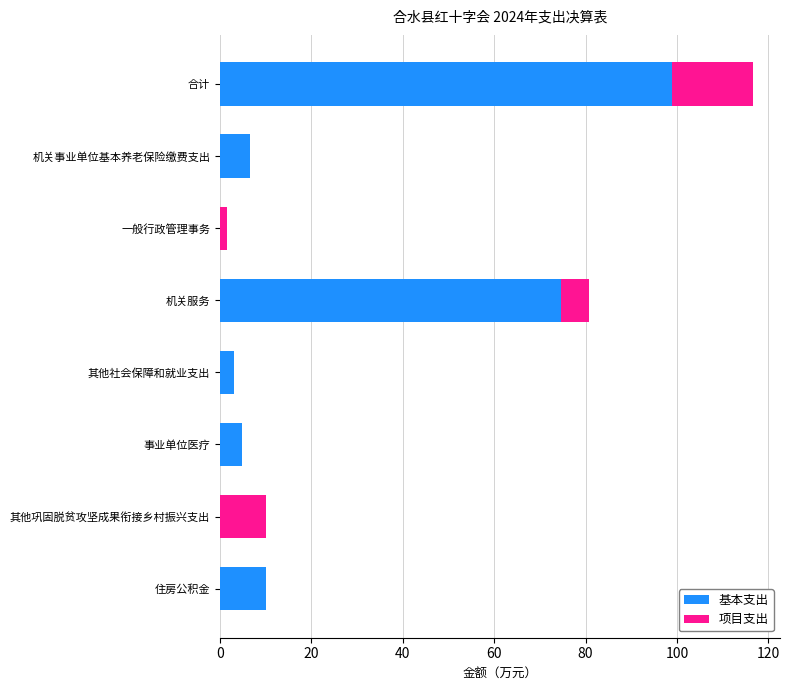

The 基本支出 series shows 98.9 at 合计. True or false?

True